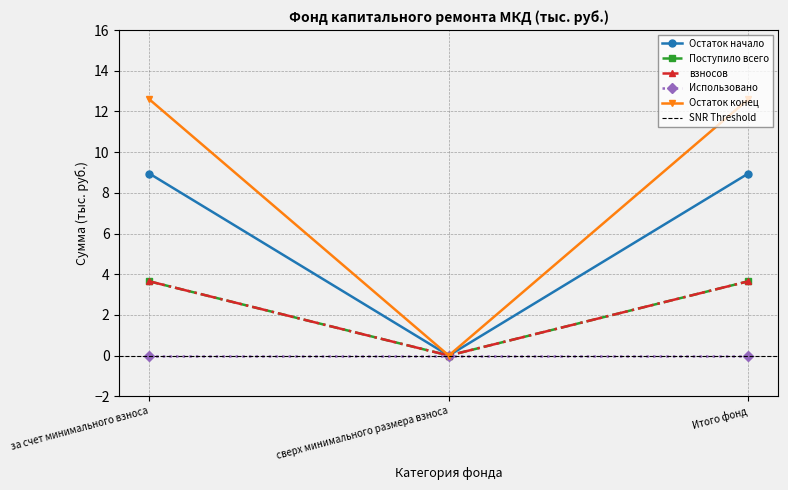

What position from the right is сверх минимального размера взноса?

2